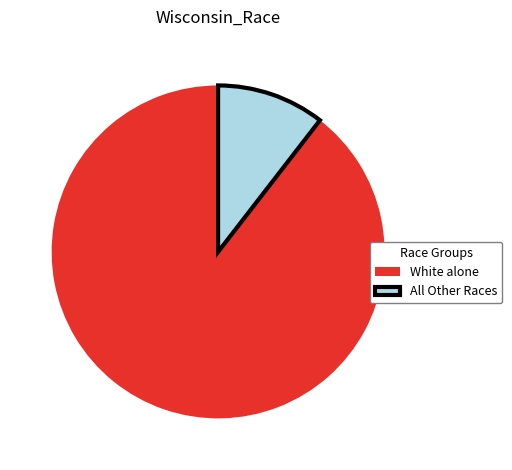

Between All Other Races and White alone, which is larger?

White alone